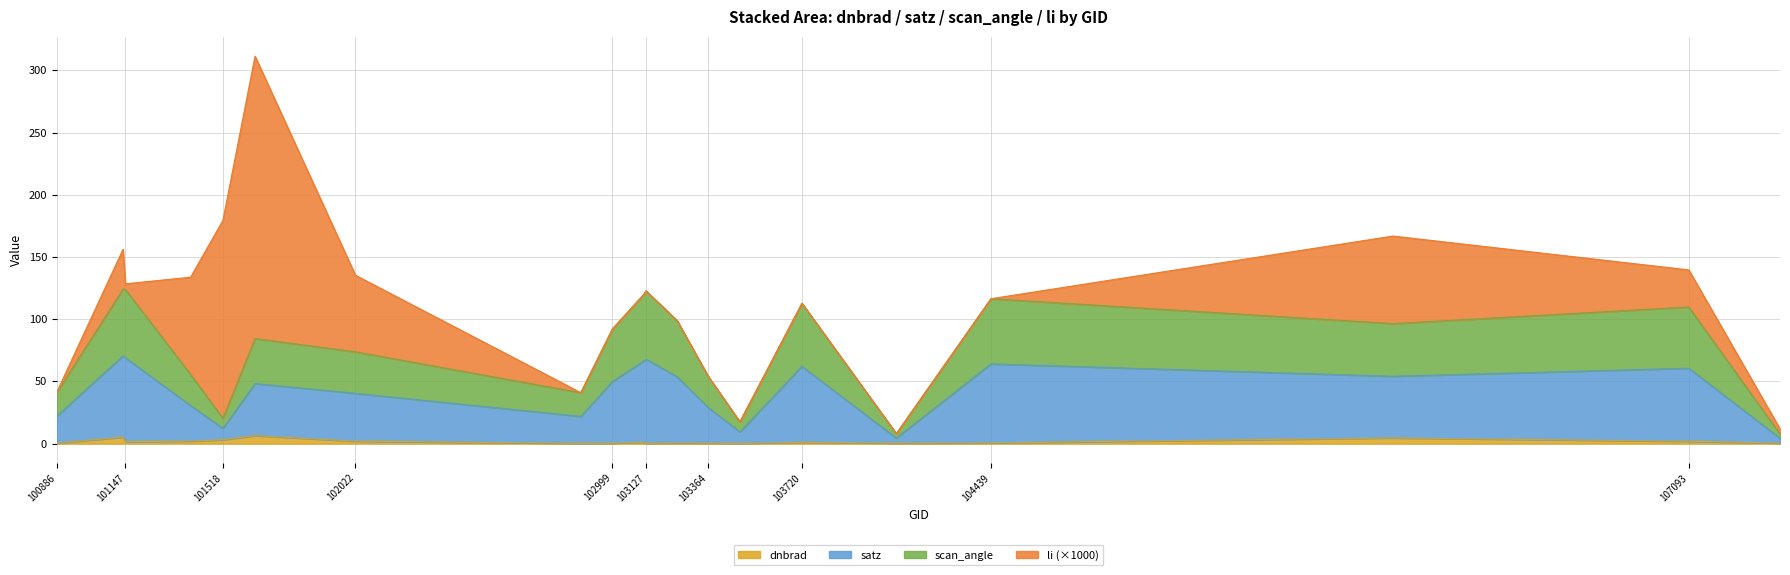

True or false: satz has more than 2 interior local peaks.

True